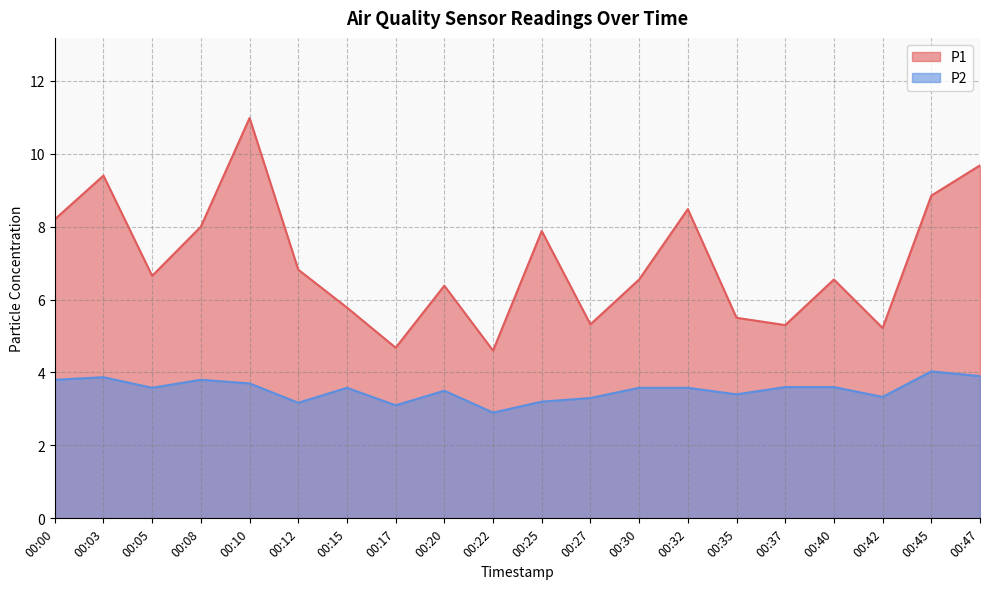

How many lines are shown in the chart?

2